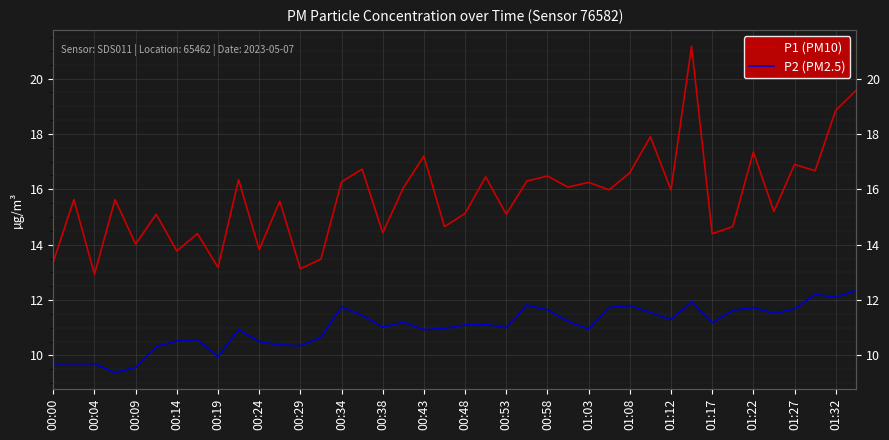

How many distinct data groups are displayed?

2